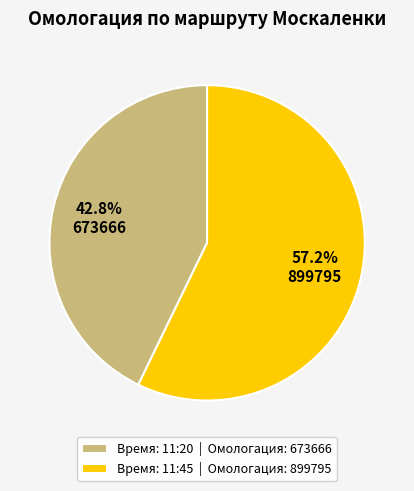

Which category has the smallest portion of the pie?

Время: 11:20 | Омологация: 673666